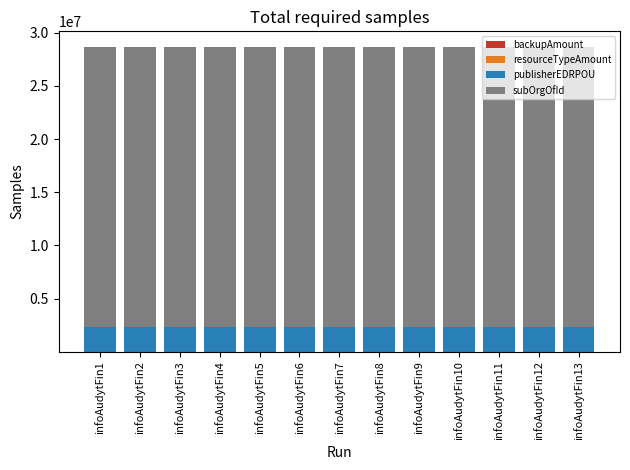

At which category is the sum across all series the highest?

infoAudytFin1